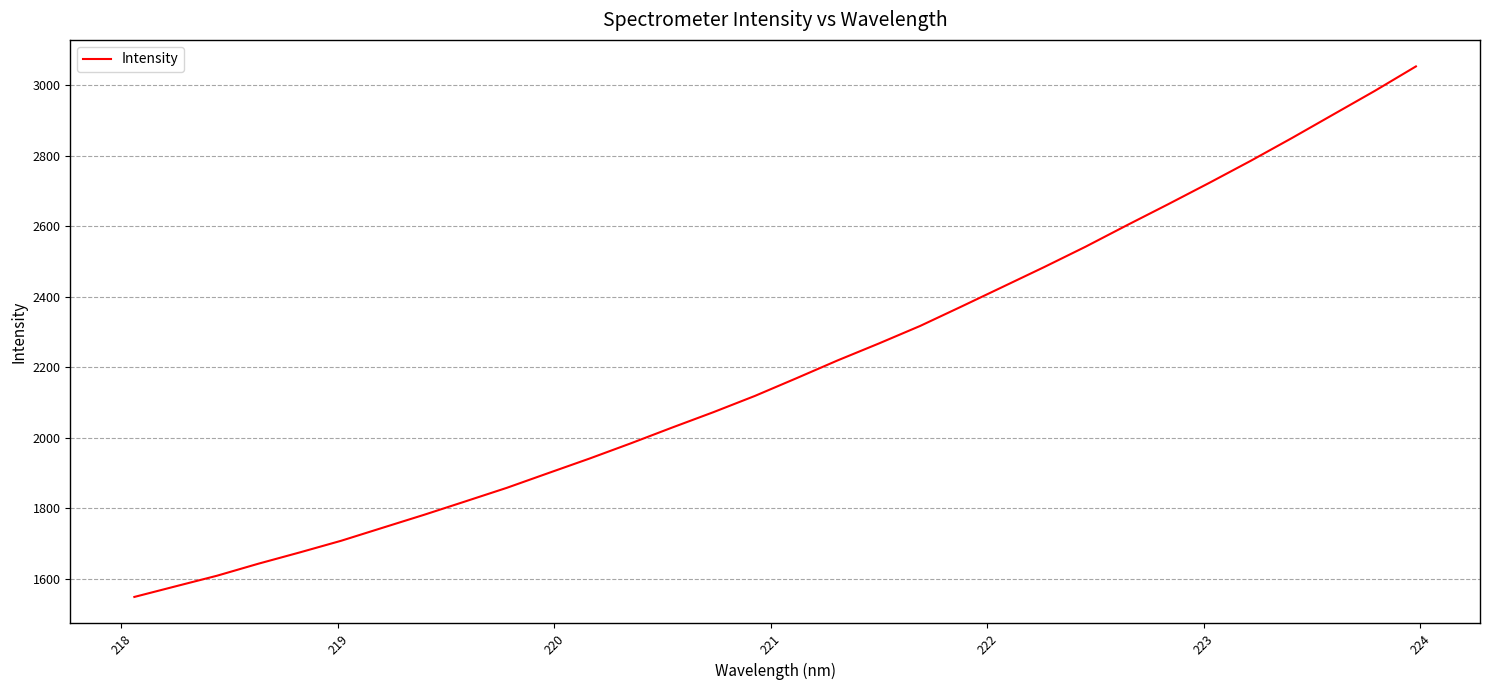

What is the maximum value shown in the chart?

3053.6